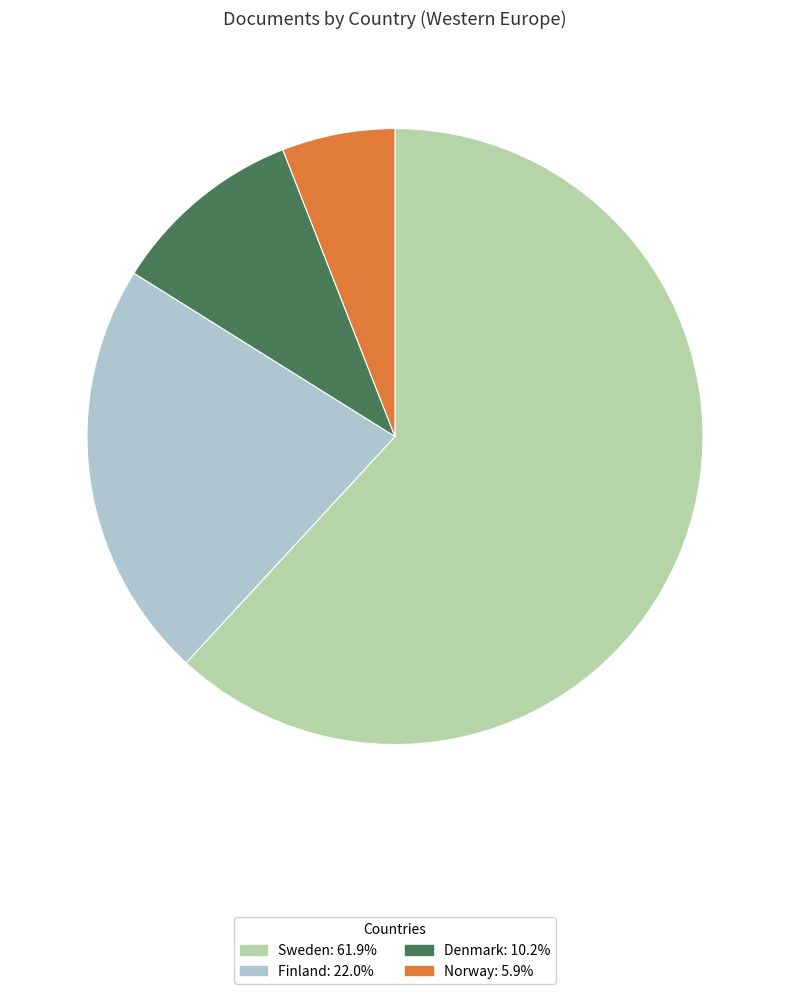

Approximately how many times larger is the value at Finland compared to Norway?

3.7